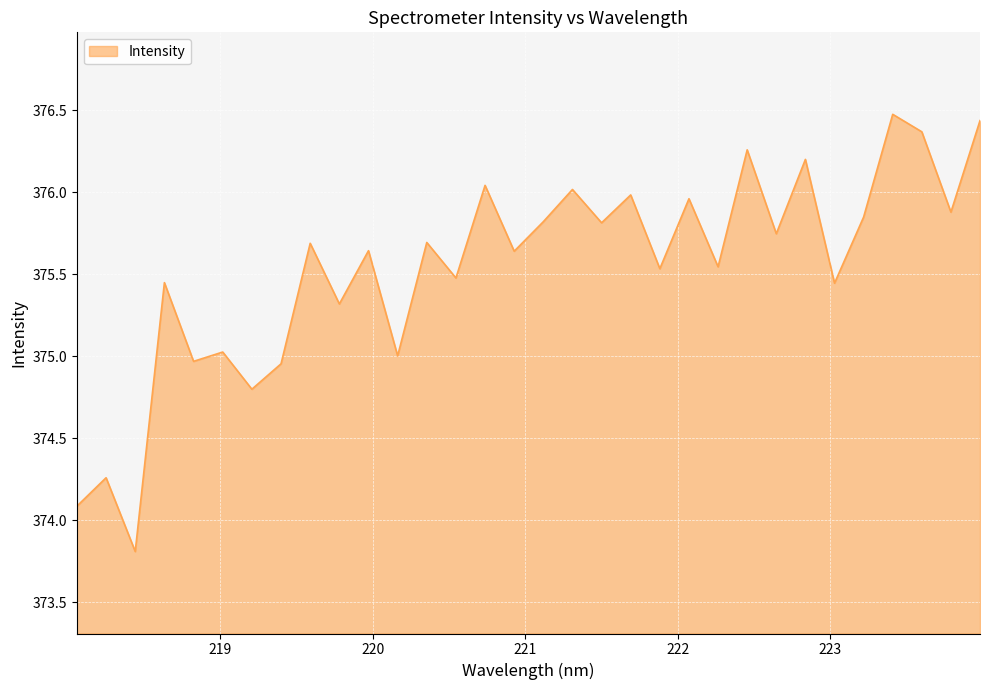

What is the minimum value shown in the chart?

373.8